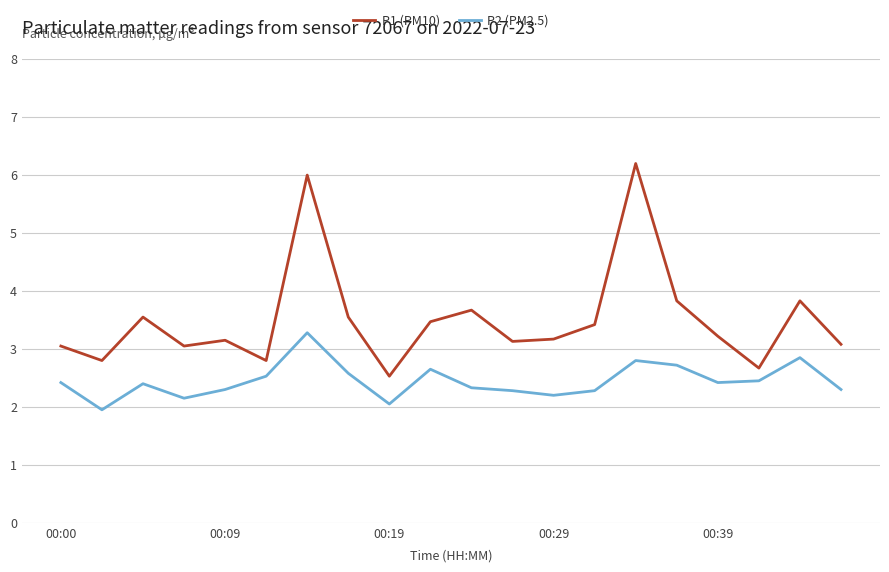

Which series has the largest total across all categories?

P1 (PM10)